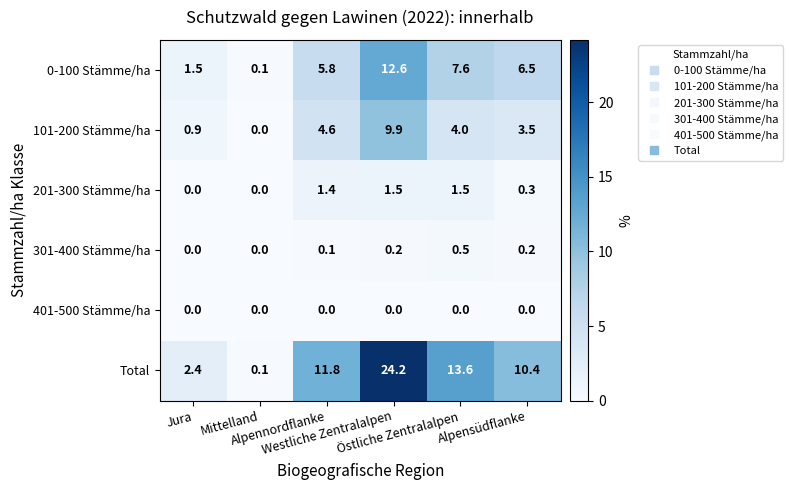

Rank the series by their maximum value, from highest to lowest.

Total, 0-100 Stämme/ha, 101-200 Stämme/ha, 201-300 Stämme/ha, 301-400 Stämme/ha, 401-500 Stämme/ha